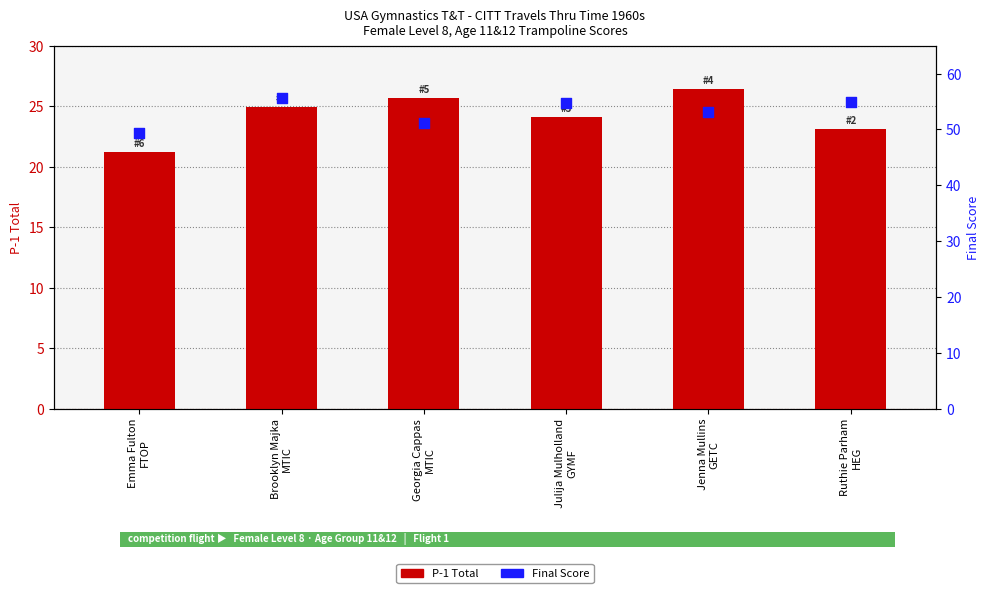

Which series has the widest spread of Y values?

Final Score